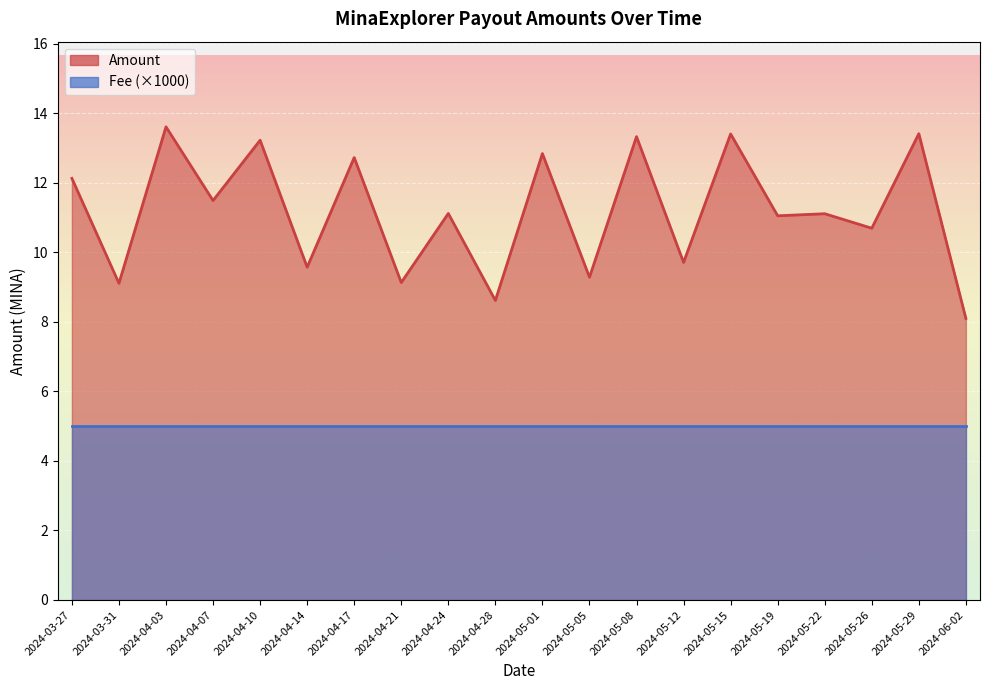

What is the maximum value shown in the chart?

13.6